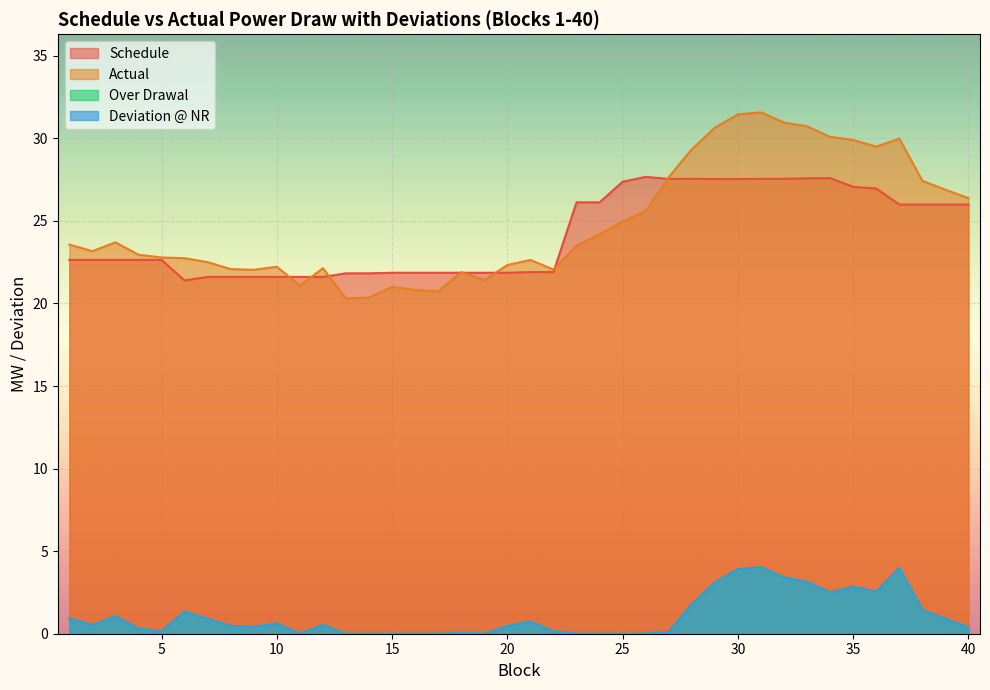

What is the value of the Deviation @ NR point at the 32nd from the left?

3.4